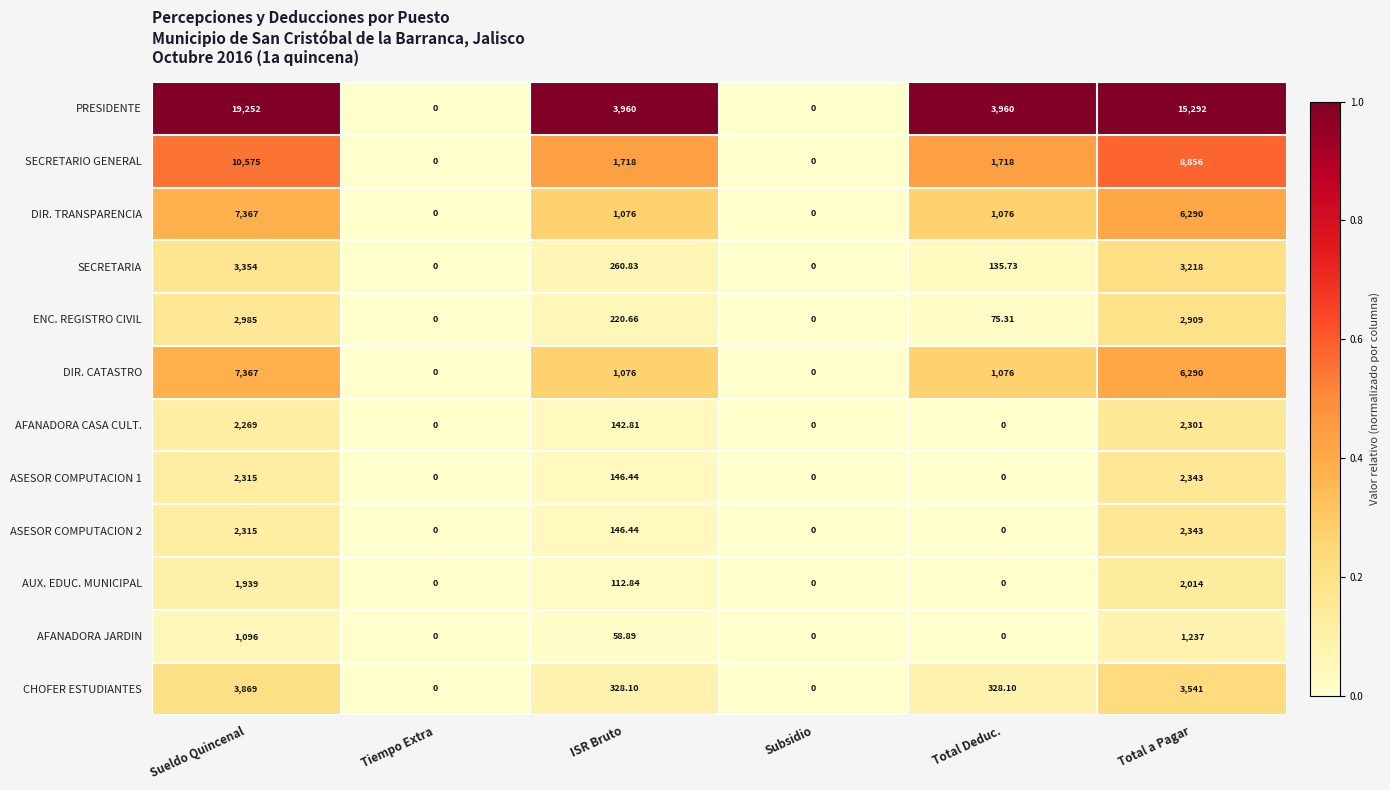

Which category has the highest value in the DIR. CATASTRO series?

Sueldo Quincenal